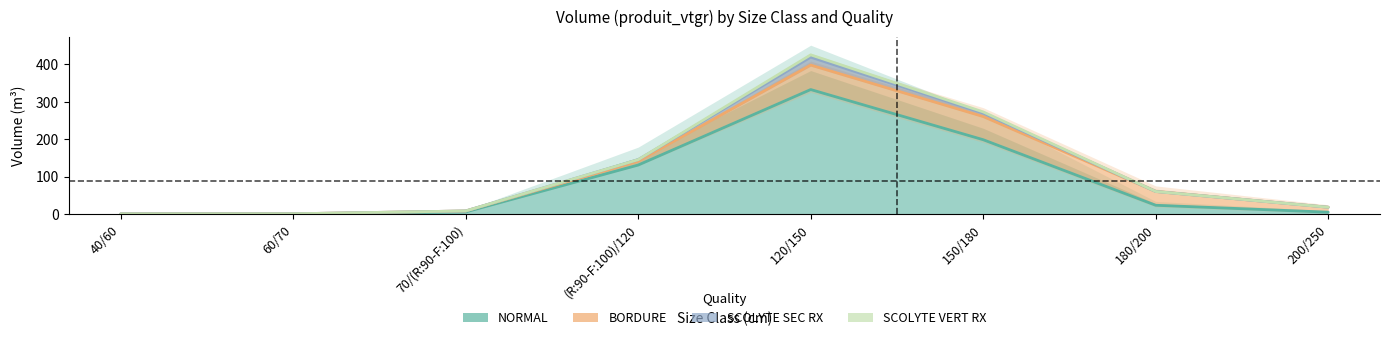

True or false: BORDURE has more than 1 points higher than both neighbors.

False